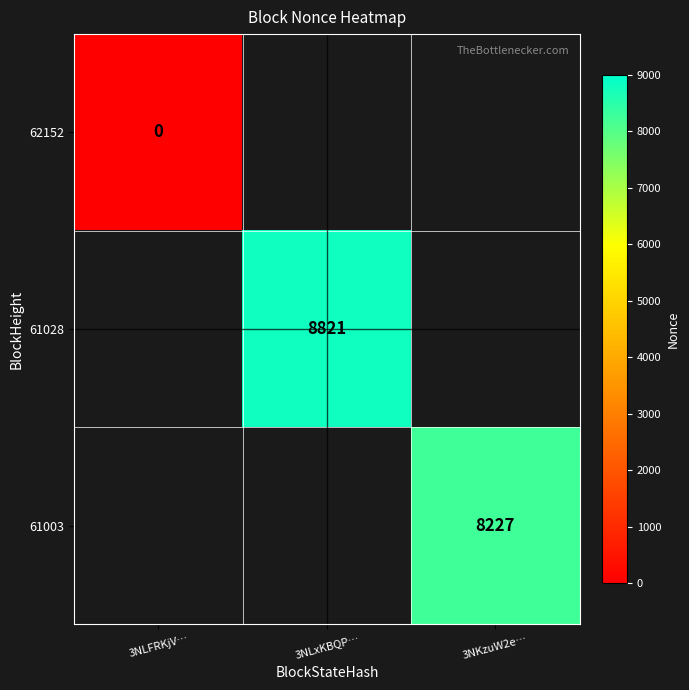

The 61003 series shows 3005.4 at 3NKzuW2e…. True or false?

False